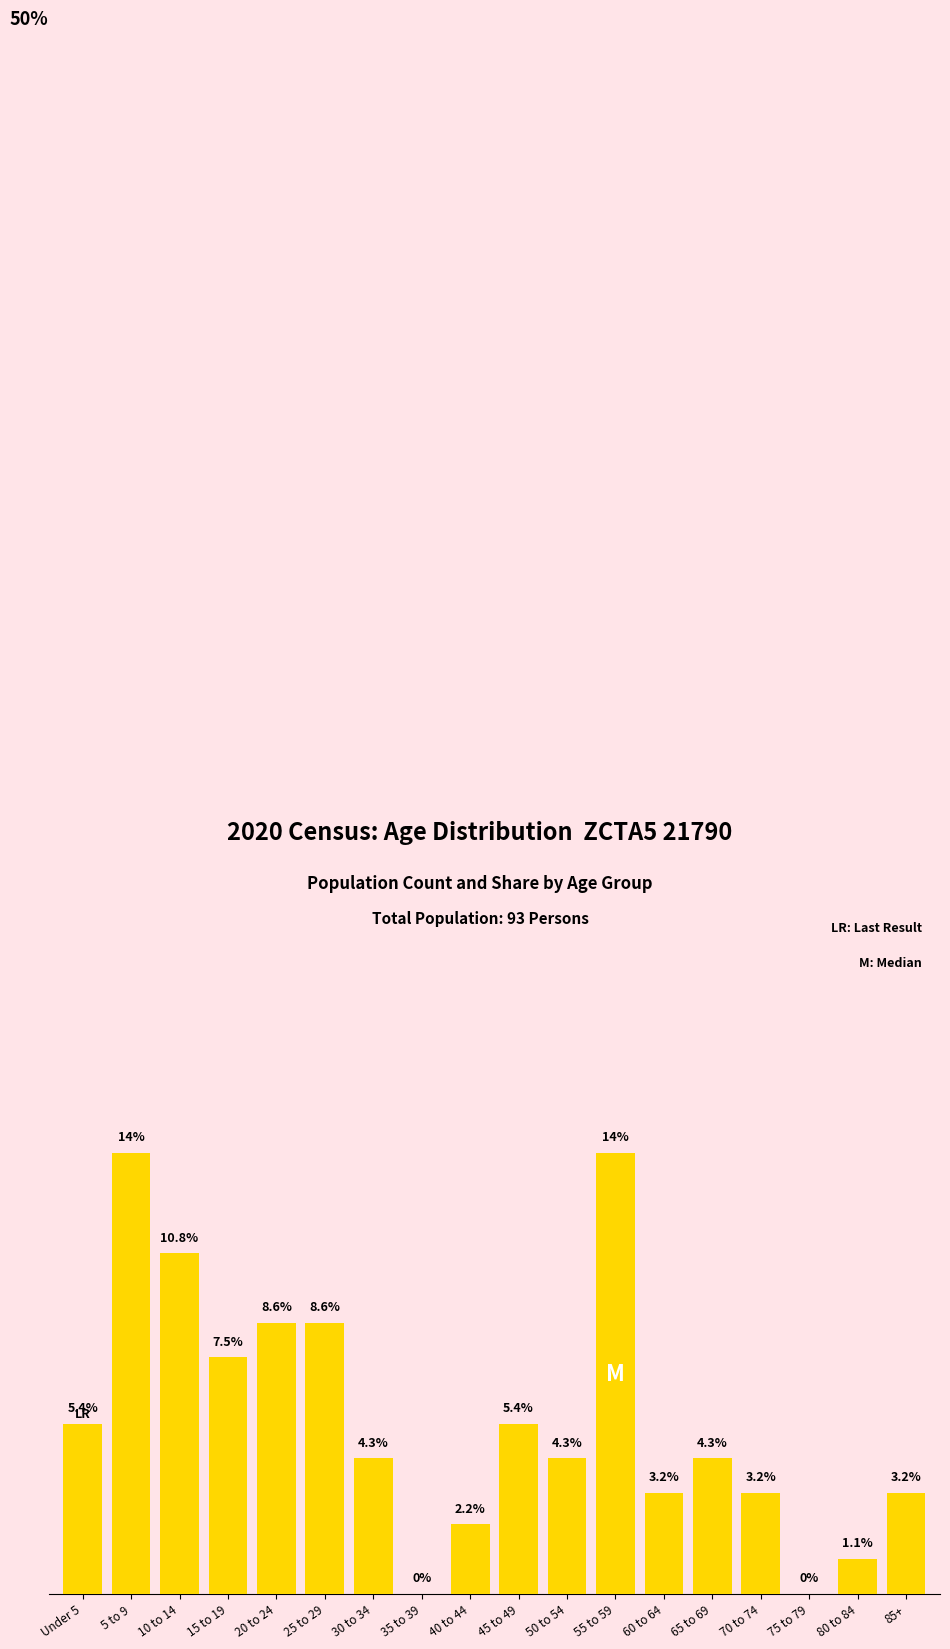

Where is the data nearest to the value 7?

15 to 19